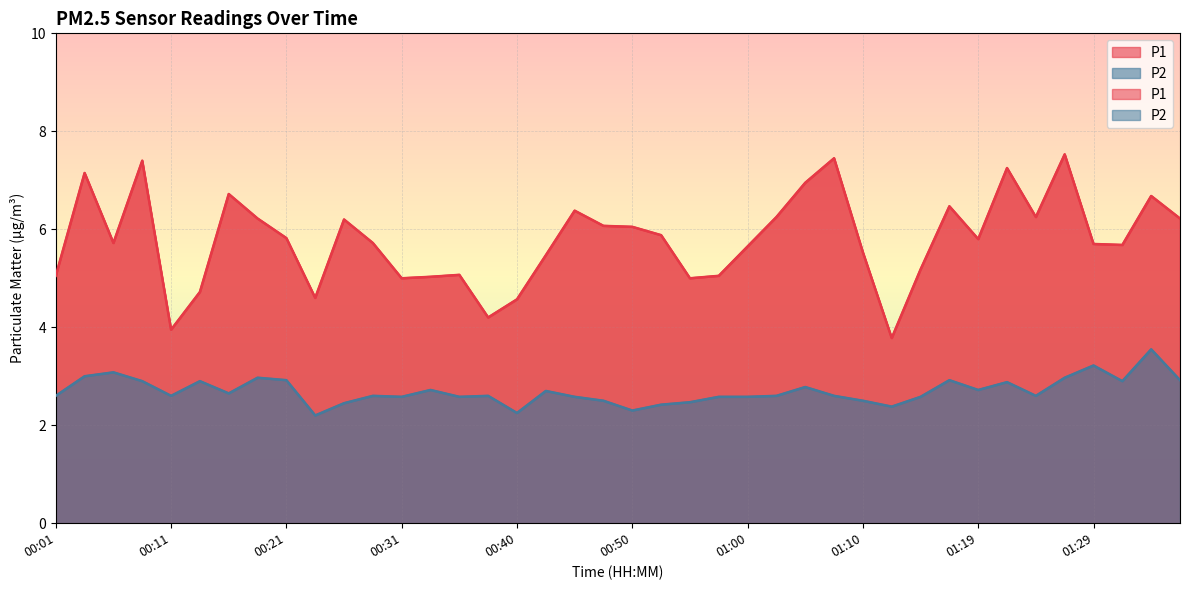

Between 00:11 and 00:04, which is larger?

00:04